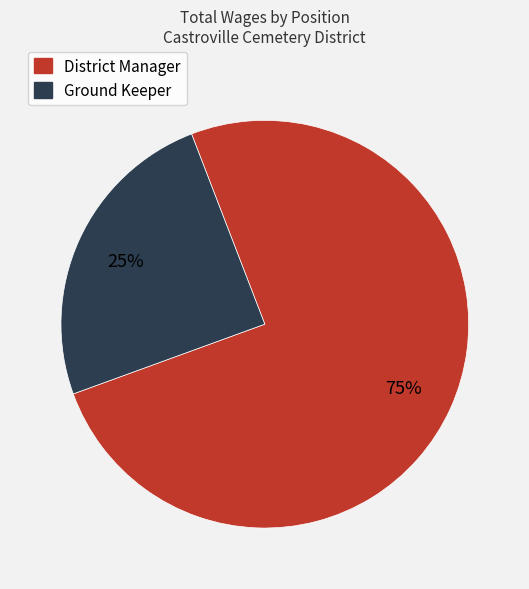

What is the ratio of the value at Ground Keeper to the value at District Manager?

0.3